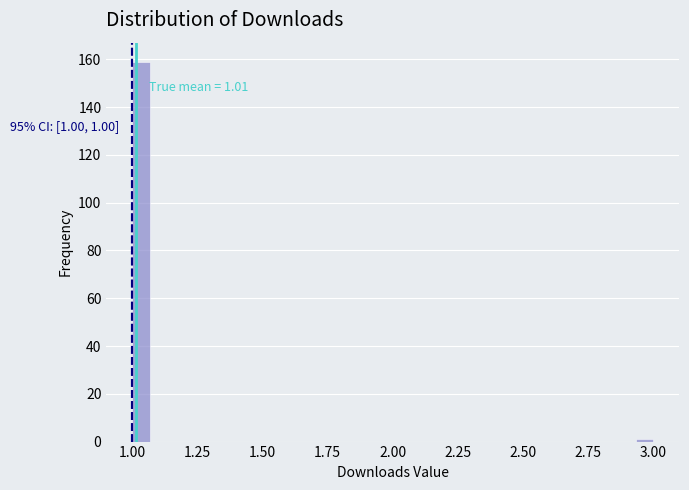

Around what value on the x-axis is the tallest bar? Give the approximate position of its centre, as read against the axis.

1.05